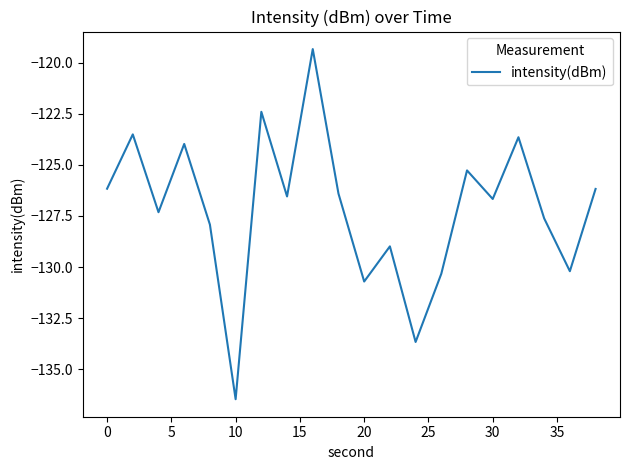

Is this an area chart (filled region under the line)?

No